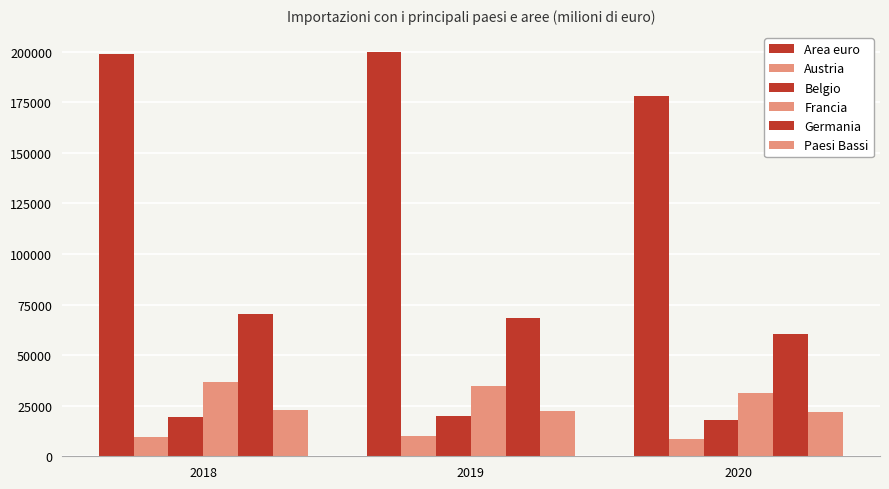

How many data points in Area euro are less than 198916?

1